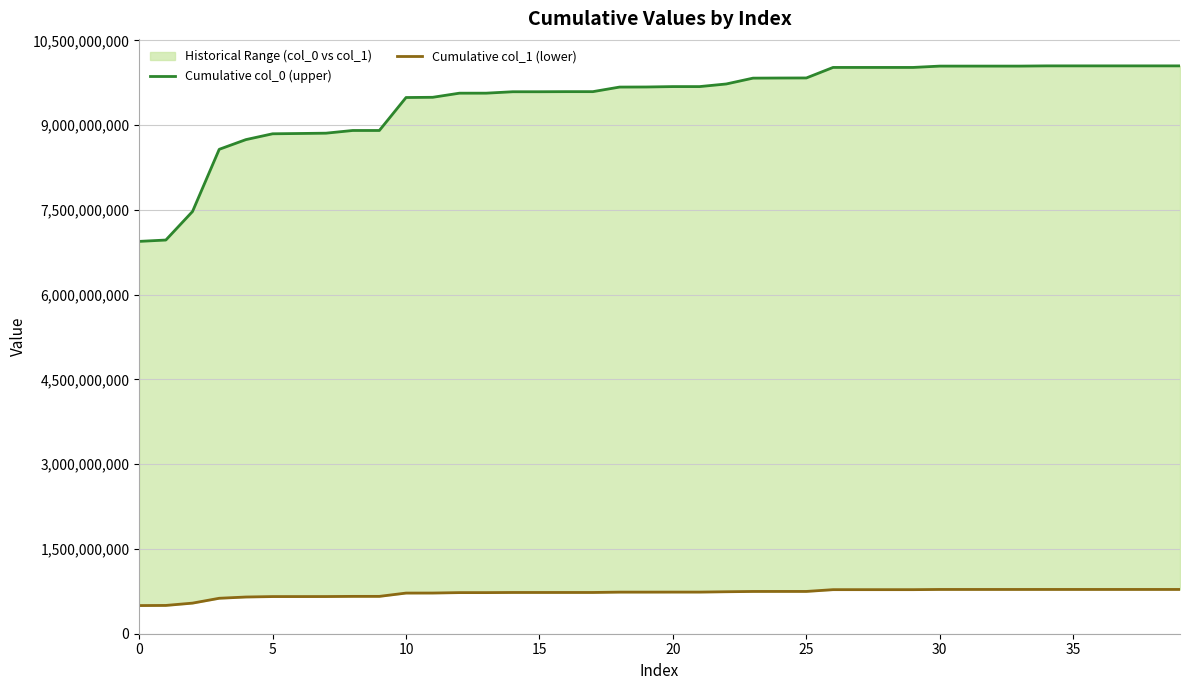

What is the difference between the maximum and minimum values in the Cumulative col_0 (upper) series?

3105779874